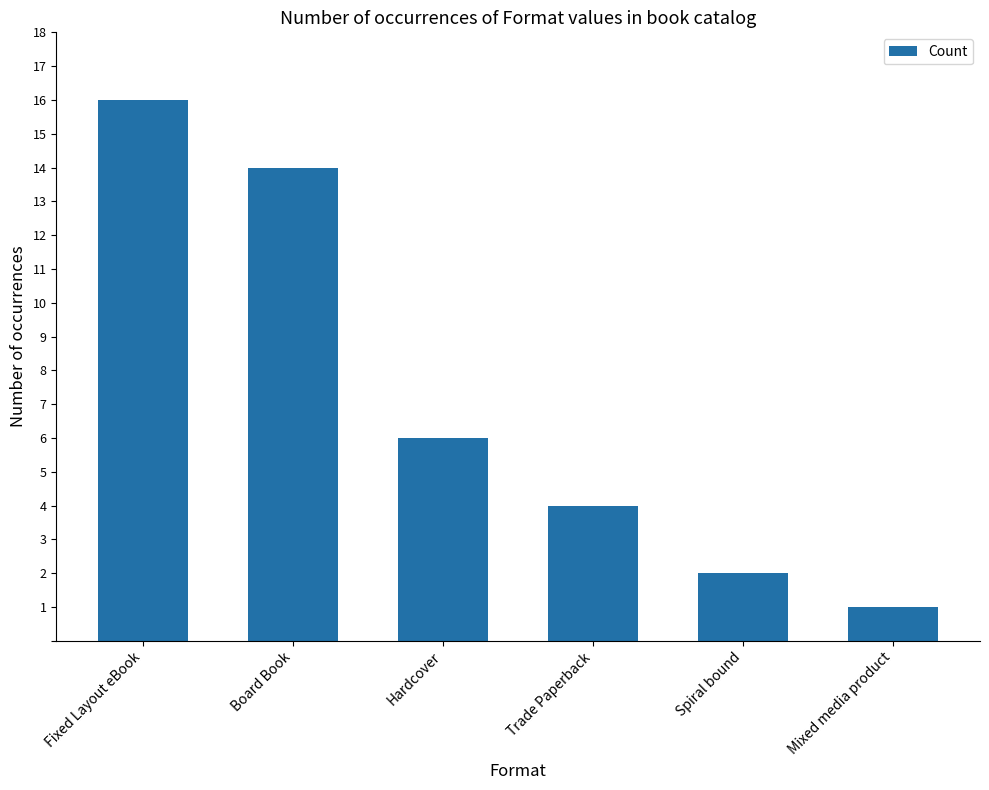

What is the label of the 4th bar from the left?

Trade Paperback